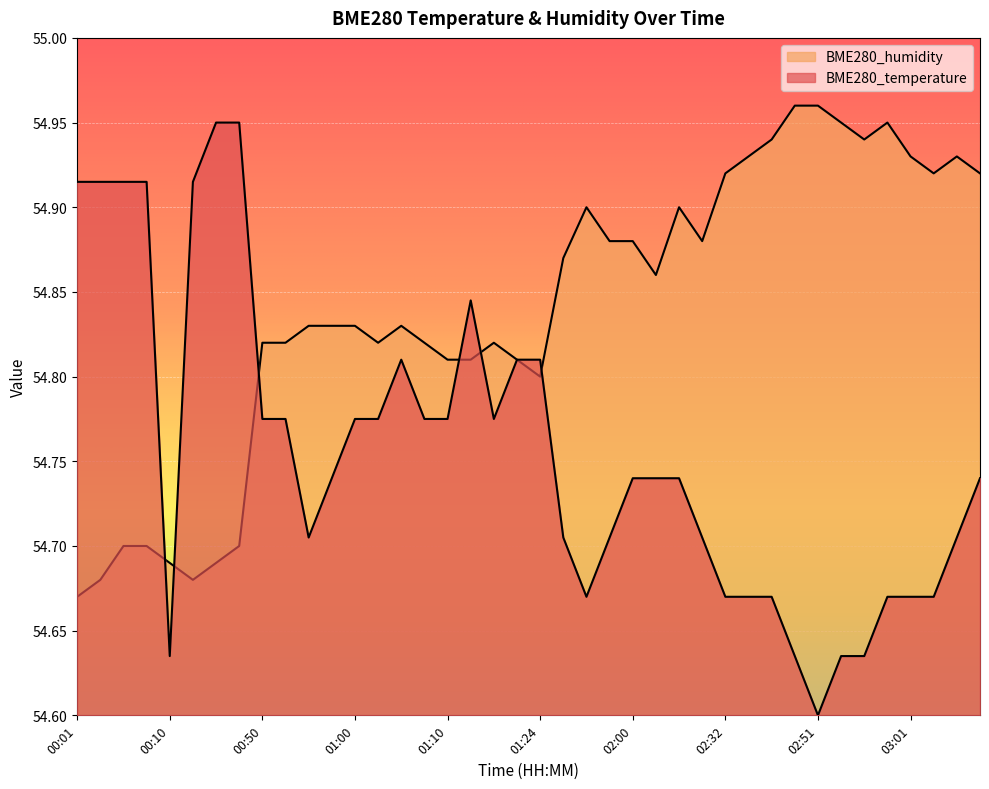

Reading left to right, transcribe all the data shown in this chart.

BME280_temperature: 00:01=54.9	00:03=54.9	00:06=54.9	00:08=54.9	00:10=54.6	00:13=54.9	00:15=55.0	00:18=55.0	00:50=54.8	00:52=54.8	00:55=54.7	00:57=54.7	01:00=54.8	01:02=54.8	01:05=54.8	01:07=54.8	01:10=54.8	01:13=54.8	01:15=54.8	01:18=54.8	01:24=54.8	01:42=54.7	01:44=54.7	01:47=54.7	02:00=54.7	02:03=54.7	02:05=54.7	02:08=54.7	02:32=54.7	02:37=54.7	02:46=54.7	02:48=54.6	02:51=54.6	02:53=54.6	02:56=54.6	02:58=54.7	03:01=54.7	03:03=54.7	03:06=54.7	03:08=54.7
BME280_humidity: 00:01=54.7	00:03=54.7	00:06=54.7	00:08=54.7	00:10=54.7	00:13=54.7	00:15=54.7	00:18=54.7	00:50=54.8	00:52=54.8	00:55=54.8	00:57=54.8	01:00=54.8	01:02=54.8	01:05=54.8	01:07=54.8	01:10=54.8	01:13=54.8	01:15=54.8	01:18=54.8	01:24=54.8	01:42=54.9	01:44=54.9	01:47=54.9	02:00=54.9	02:03=54.9	02:05=54.9	02:08=54.9	02:32=54.9	02:37=54.9	02:46=54.9	02:48=55.0	02:51=55.0	02:53=55.0	02:56=54.9	02:58=55.0	03:01=54.9	03:03=54.9	03:06=54.9	03:08=54.9